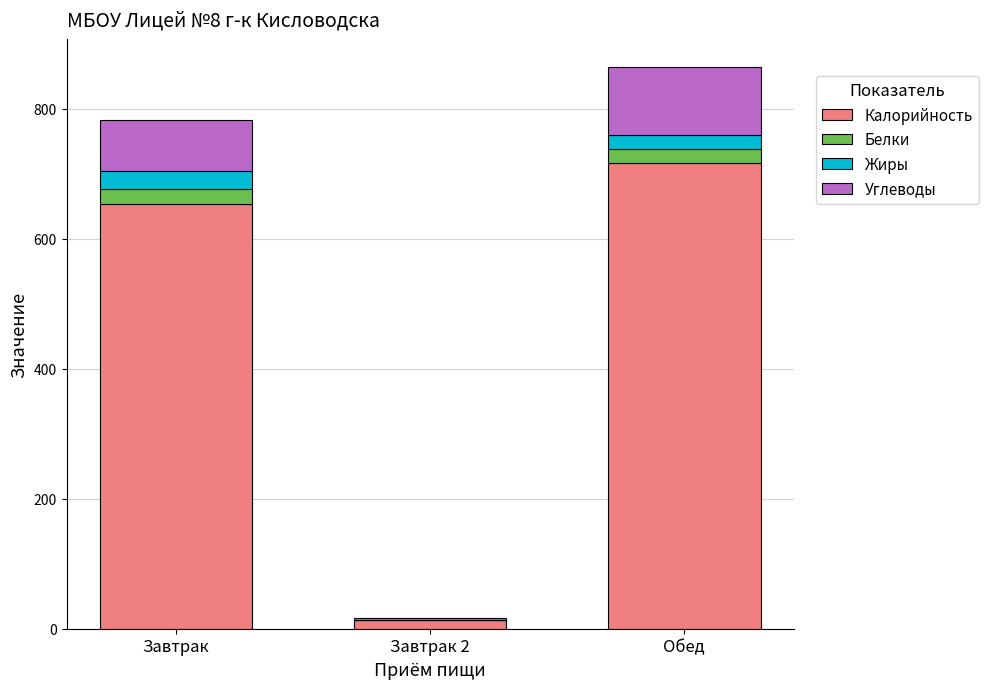

How many data points does each series have?

3